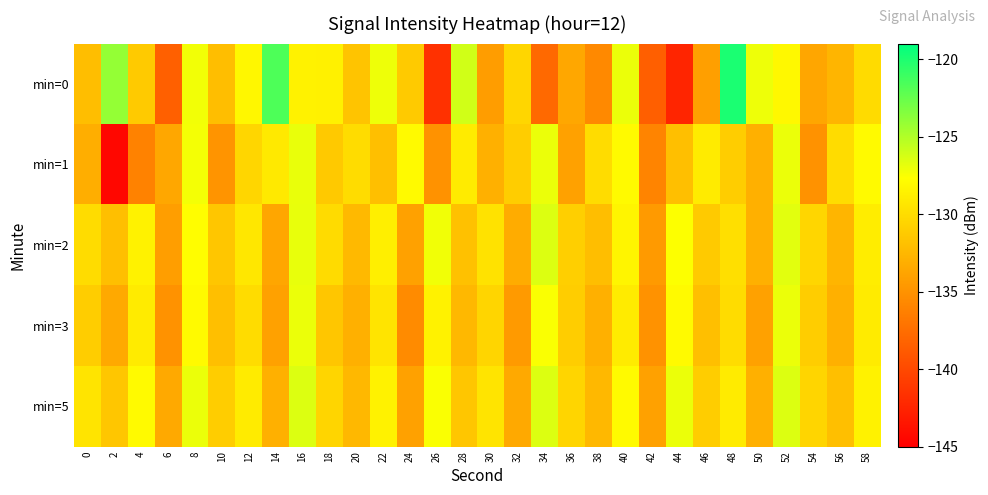

Reading left to right, extract all data points from this chart.

min=0: 0=-132.1	2=-124.1	4=-131.2	6=-138.4	8=-127.3	10=-132.0	12=-128.2	14=-121.7	16=-128.5	18=-128.6	20=-131.6	22=-127.1	24=-131.2	26=-141.6	28=-126.1	30=-134.3	32=-130.5	34=-137.8	36=-133.6	38=-135.6	40=-127.0	42=-138.5	44=-142.4	46=-134.2	48=-119.9	50=-127.1	52=-128.1	54=-133.7	56=-132.7	58=-130.1
min=1: 0=-133.2	2=-144.5	4=-136.1	6=-133.6	8=-127.3	10=-134.9	12=-130.5	14=-129.1	16=-127.0	18=-131.3	20=-130.0	22=-132.0	24=-128.0	26=-135.0	28=-129.0	30=-133.0	32=-131.0	34=-127.0	36=-134.0	38=-130.0	40=-128.0	42=-136.0	44=-132.0	46=-129.0	48=-131.0	50=-133.0	52=-127.0	54=-135.0	56=-130.0	58=-128.0
min=2: 0=-130.0	2=-132.0	4=-128.5	6=-134.2	8=-127.8	10=-131.5	12=-129.3	14=-133.7	16=-126.9	18=-130.1	20=-132.4	22=-128.7	24=-134.0	26=-127.2	28=-131.8	30=-129.6	32=-133.3	34=-126.5	36=-130.9	38=-132.1	40=-128.3	42=-134.5	44=-127.6	46=-131.2	48=-129.8	50=-133.0	52=-126.7	54=-130.4	56=-132.7	58=-128.9
min=3: 0=-131.0	2=-133.5	4=-129.0	6=-135.0	8=-128.0	10=-132.0	12=-130.0	14=-134.0	16=-127.0	18=-131.5	20=-133.0	22=-129.5	24=-135.5	26=-128.5	28=-132.5	30=-130.5	32=-134.5	34=-127.5	36=-131.0	38=-133.0	40=-129.0	42=-135.0	44=-128.0	46=-132.0	48=-130.0	50=-134.0	52=-127.0	54=-131.0	56=-133.0	58=-129.0
min=5: 0=-129.5	2=-131.5	4=-128.0	6=-133.5	8=-127.0	10=-131.0	12=-129.0	14=-133.0	16=-126.5	18=-130.5	20=-132.5	22=-128.5	24=-134.0	26=-127.5	28=-131.5	30=-129.5	32=-133.5	34=-126.5	36=-130.5	38=-132.5	40=-128.0	42=-134.0	44=-127.0	46=-131.0	48=-129.0	50=-133.0	52=-126.5	54=-130.5	56=-132.0	58=-128.5